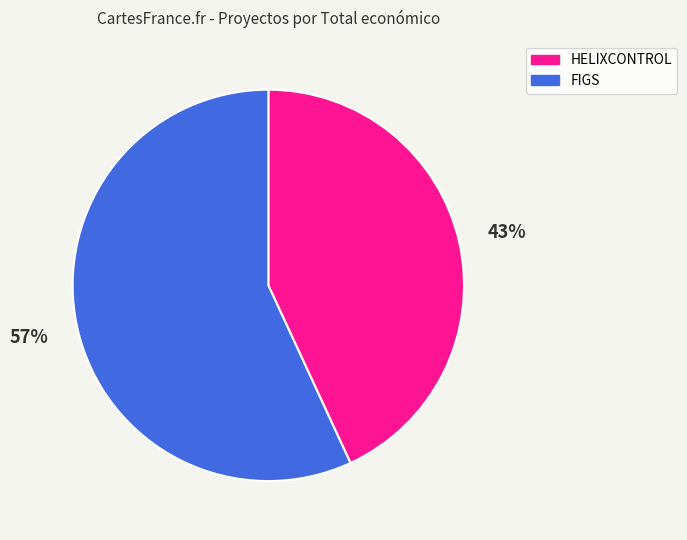

To the nearest percent, what is the combined percentage of FIGS and HELIXCONTROL?

100%